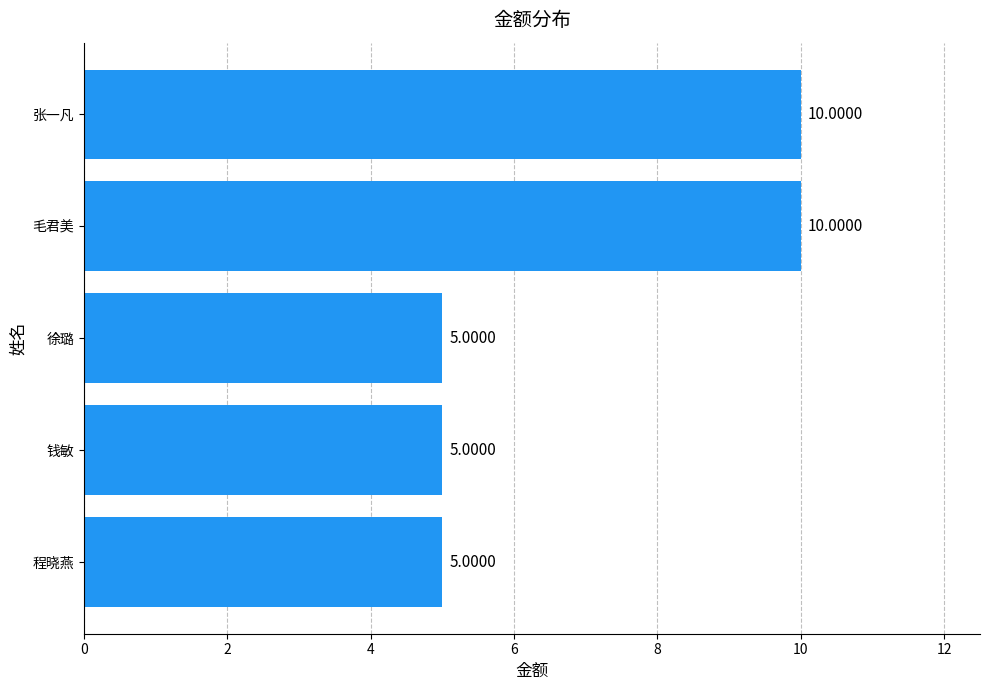

Are the bars horizontal?

Yes